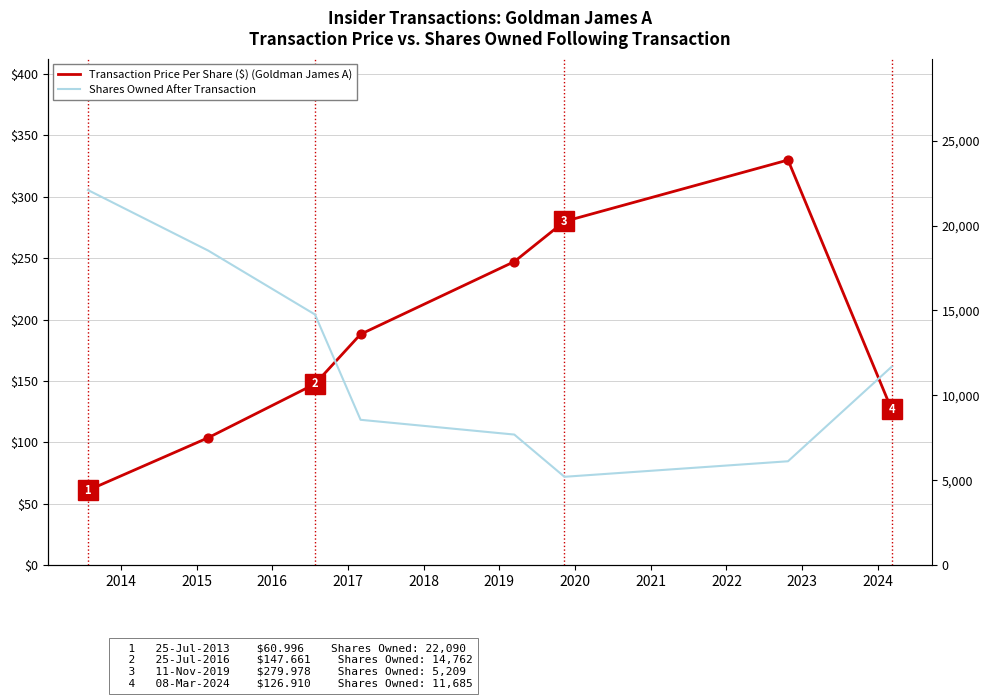

What are all the series names shown in the legend?

Transaction Price Per Share ($), Shares Owned After Transaction